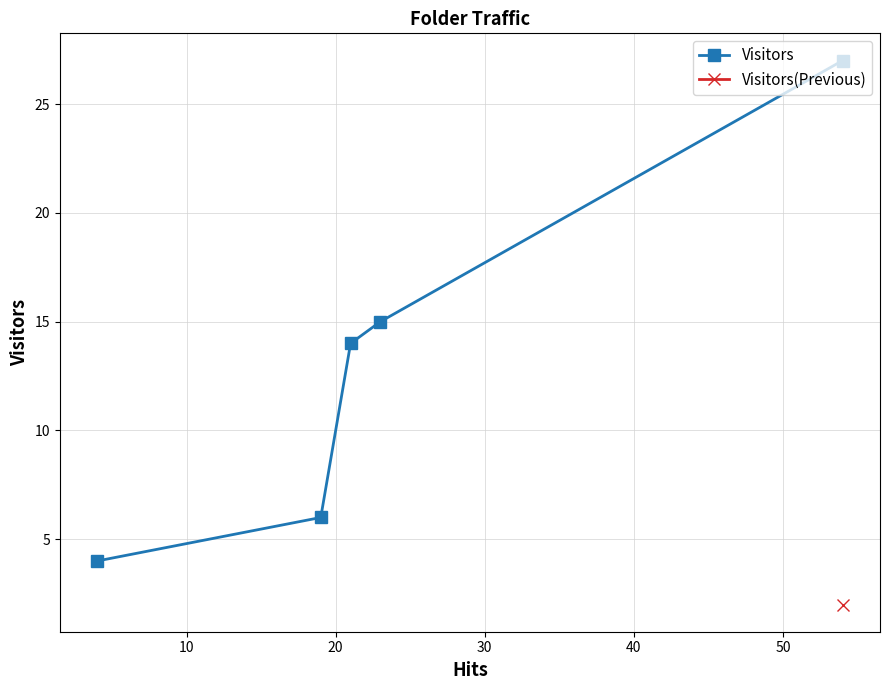

What is the lowest value of the Visitors series?

4